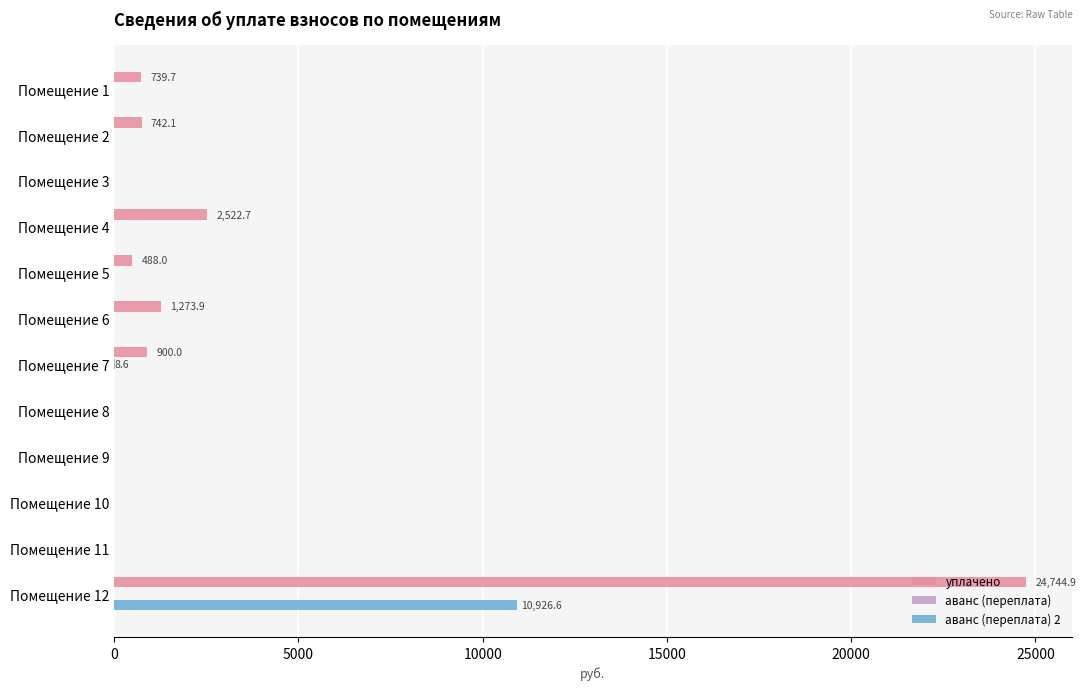

Which series has the largest total across all categories?

уплачено